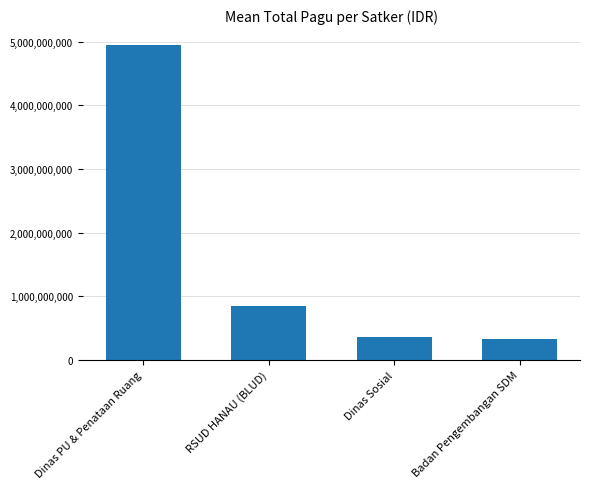

Where is the data nearest to the value 2641169475?

RSUD HANAU (BLUD)